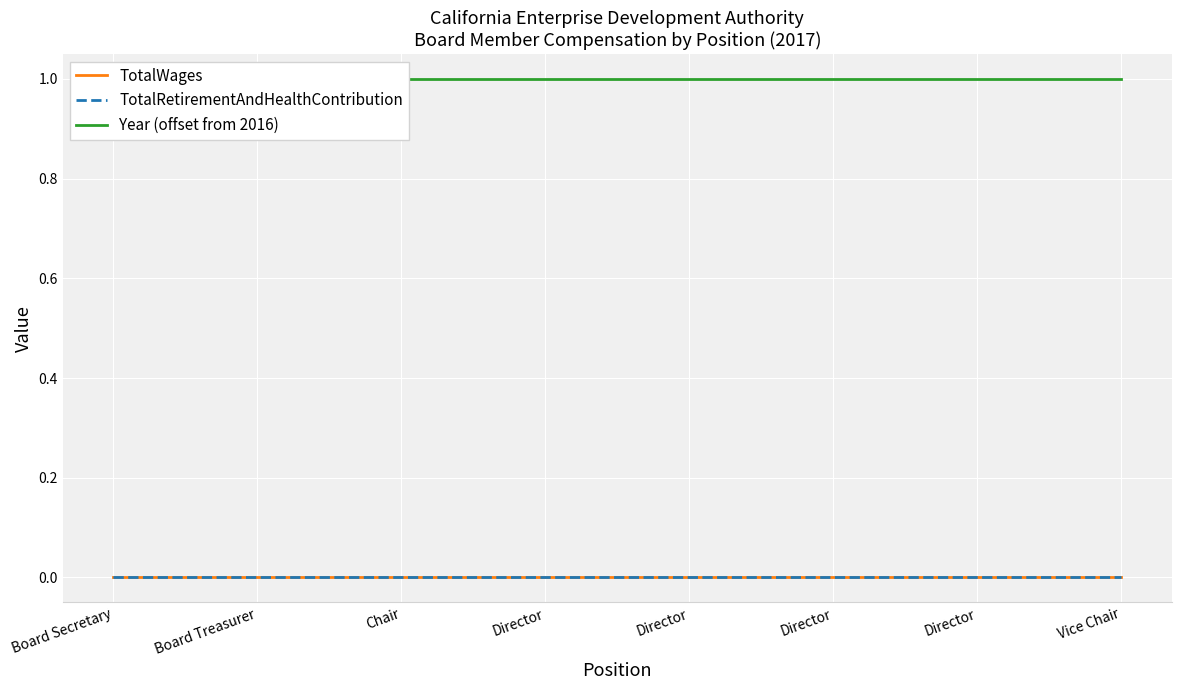

Between Director and Director, which is larger?

Director